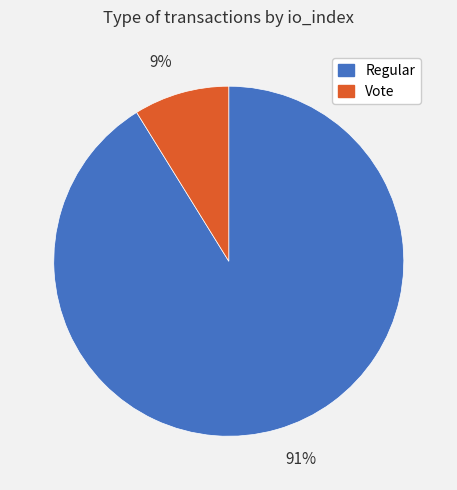

Count the number of slices in the pie.

2